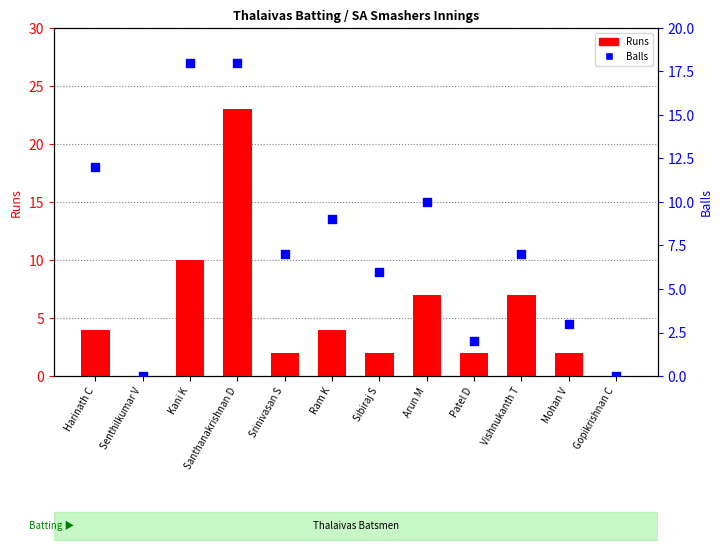

Which series has the largest total across all categories?

Balls